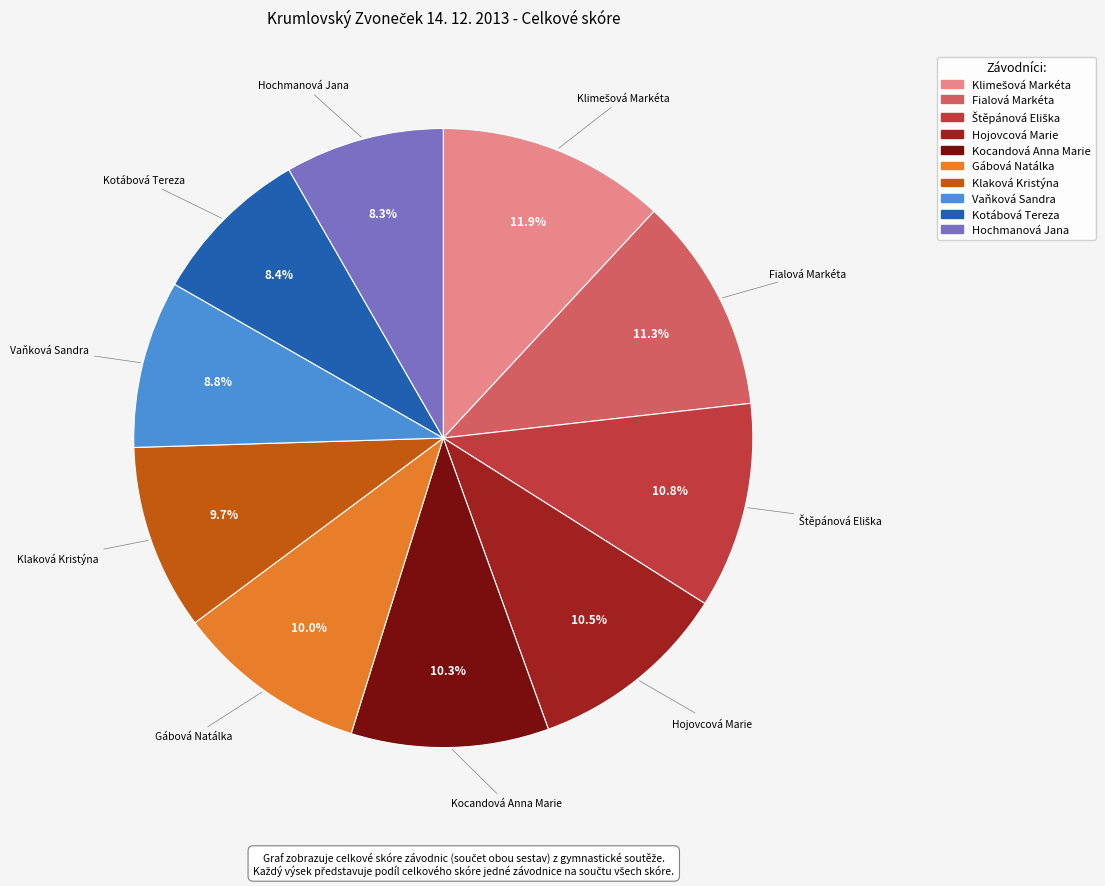

Approximately how many times larger is the value at Kocandová Anna Marie compared to Gábová Natálka?

1.0